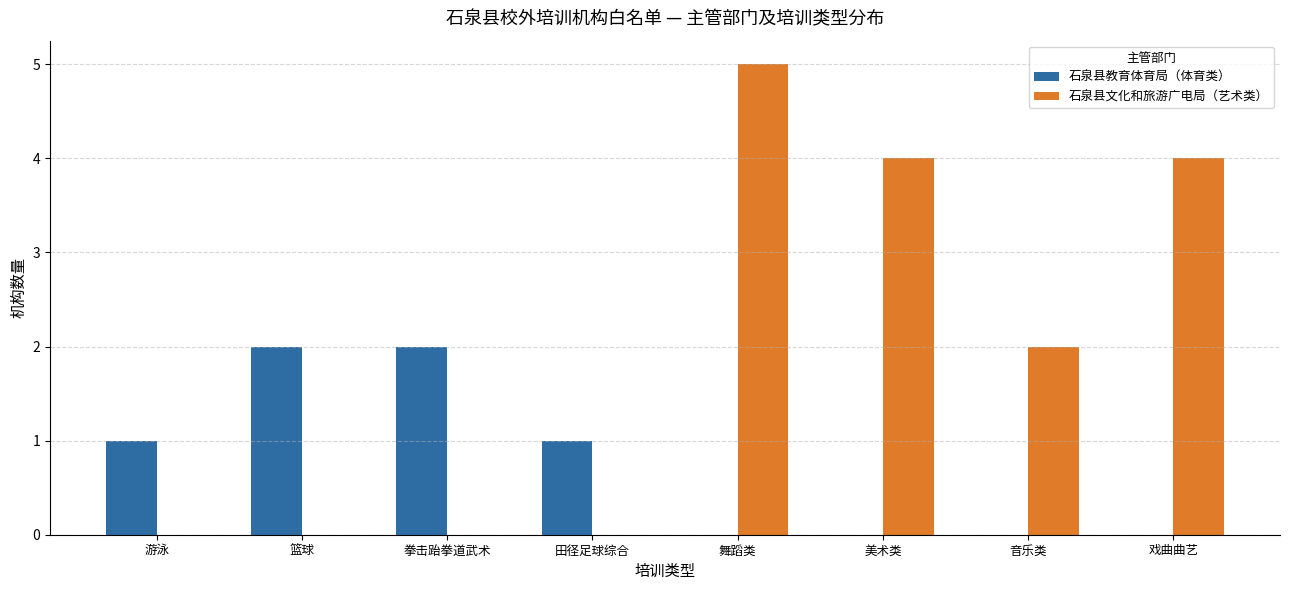

What is the total value across all series at 音乐类?

2